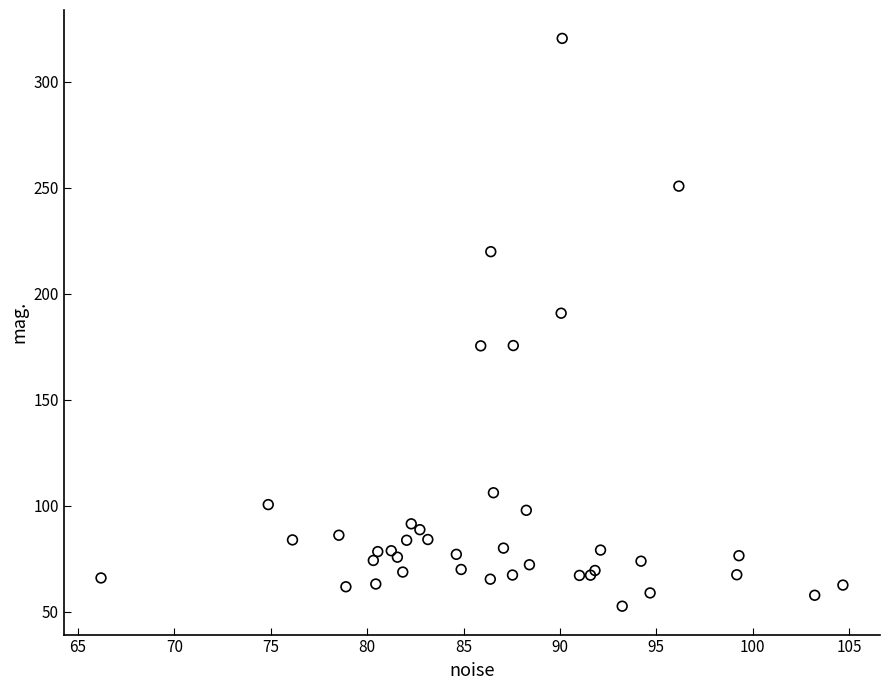

What Y value in the scatter plot is closest to 186?

190.8